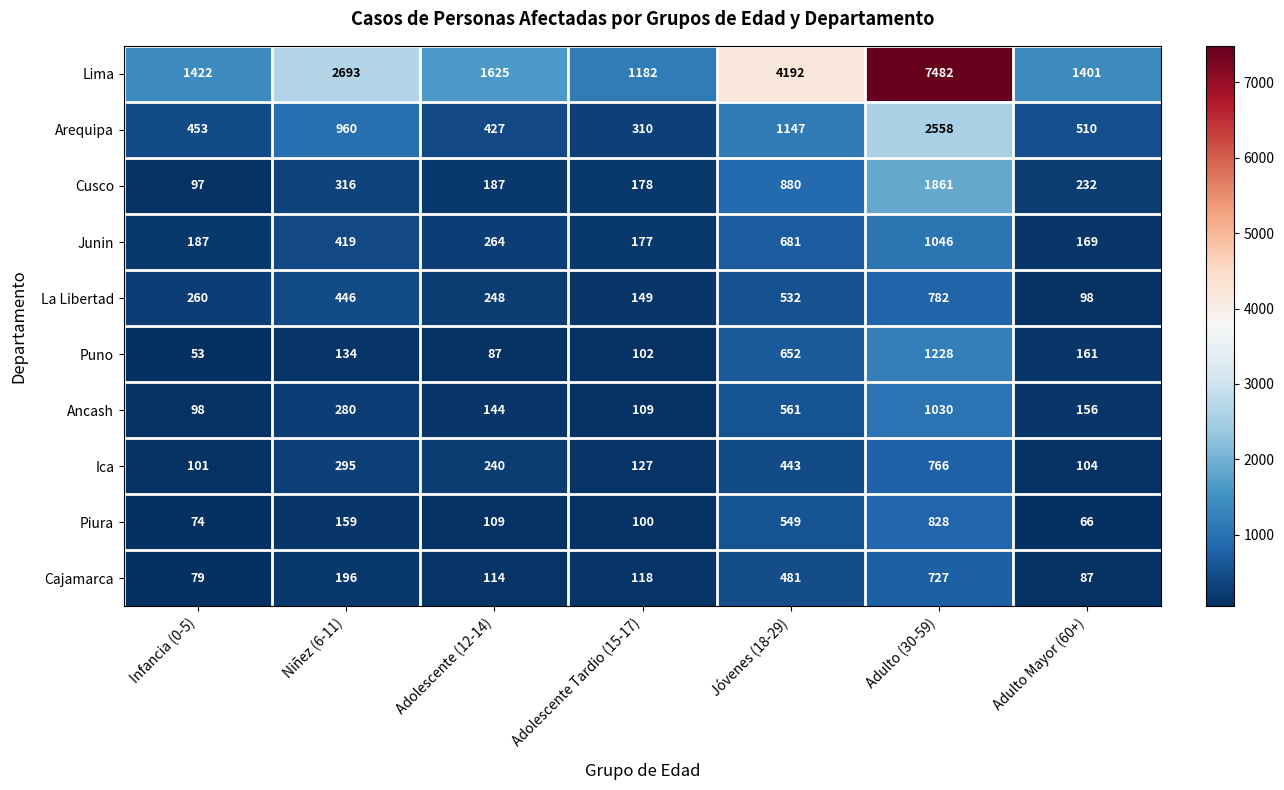

What is the average value of the Cajamarca series?

257